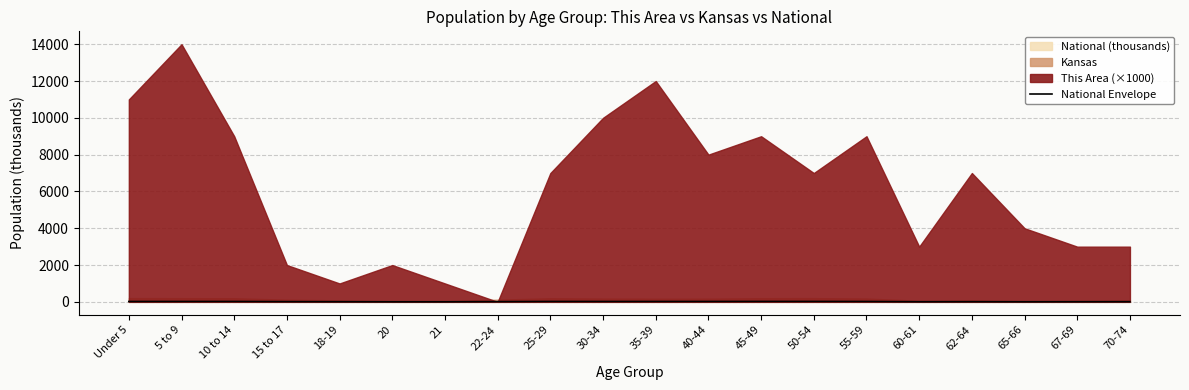

How many lines are shown in the chart?

1